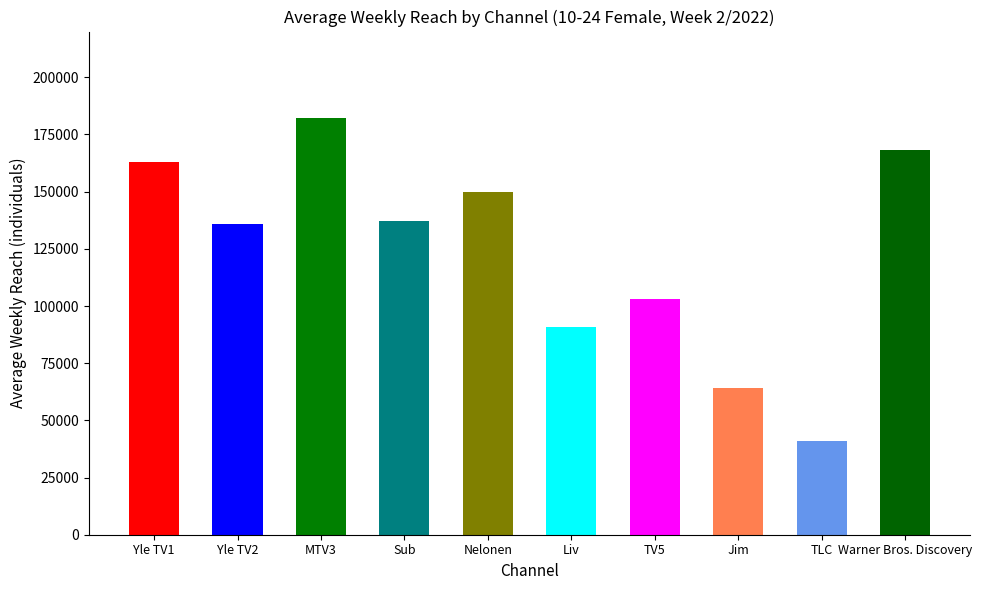

Does the chart contain stacked bars?

No